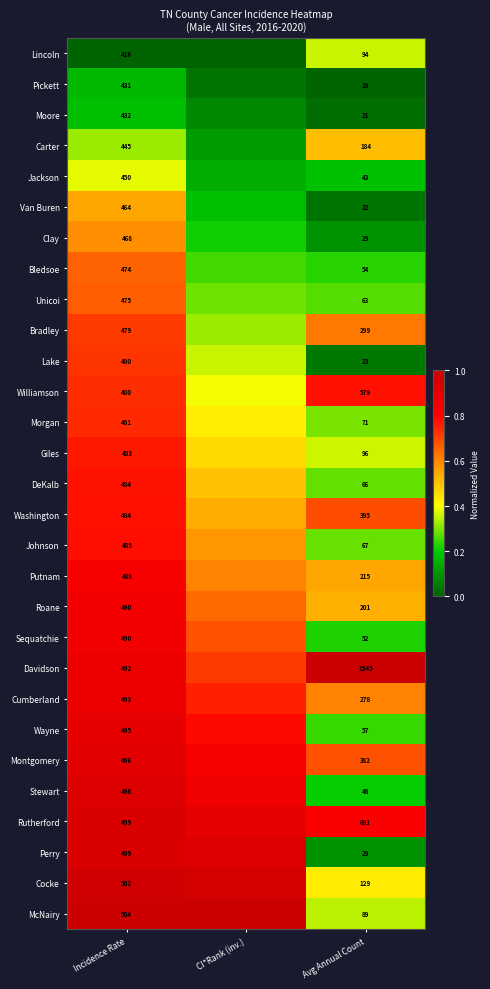

Which series changed the most between Incidence Rate and Avg Annual Count?

Davidson